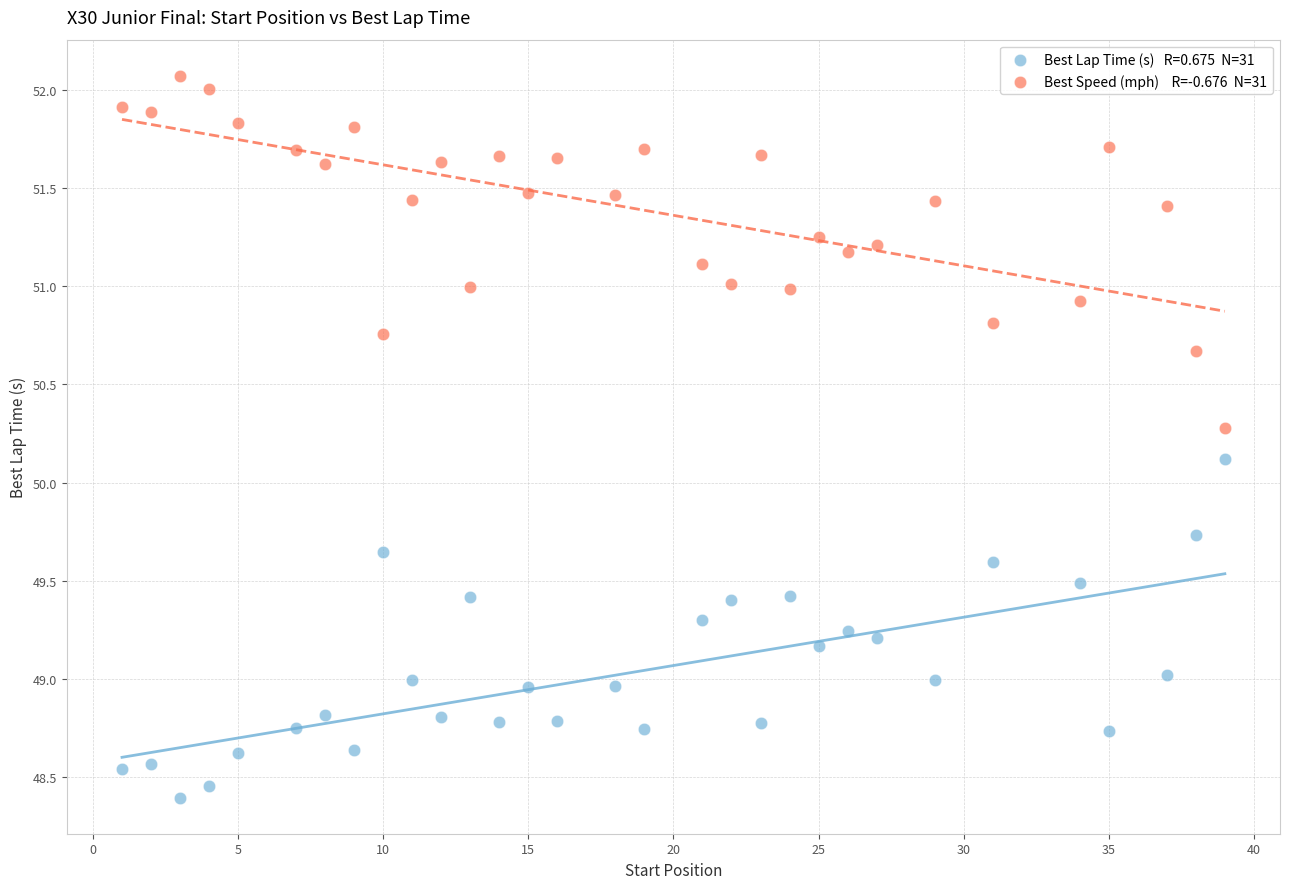

Across all series, what Y value is closest to 50?

50.1